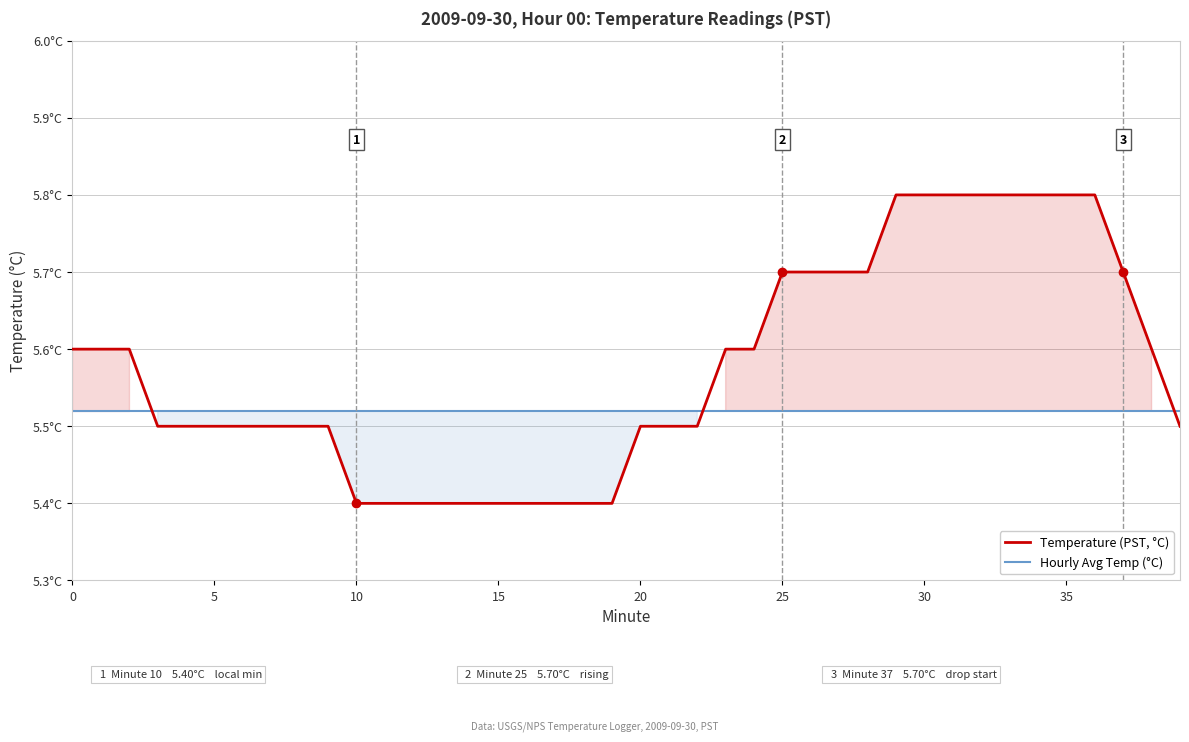

What is the minimum value for Hourly Avg Temp (°C)?

5.5